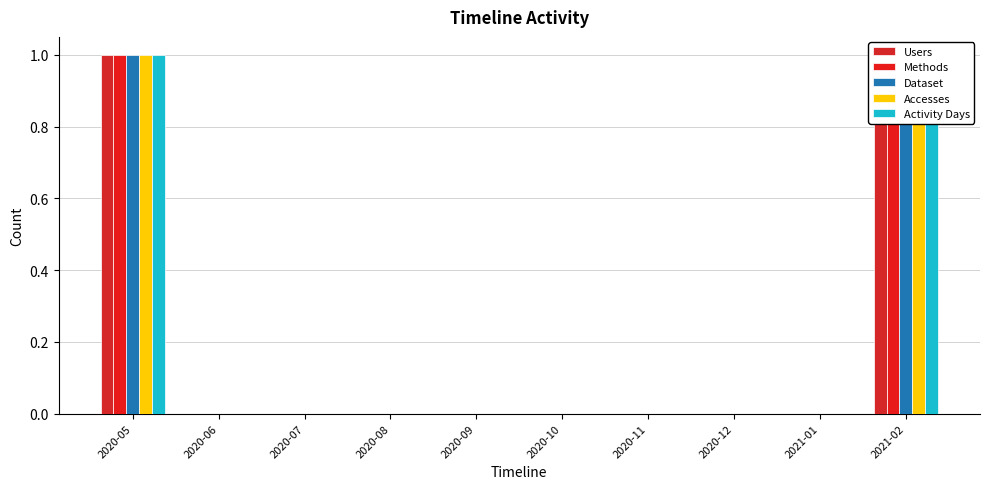

Between 2021-02 and 2020-05, which is larger?

2021-02